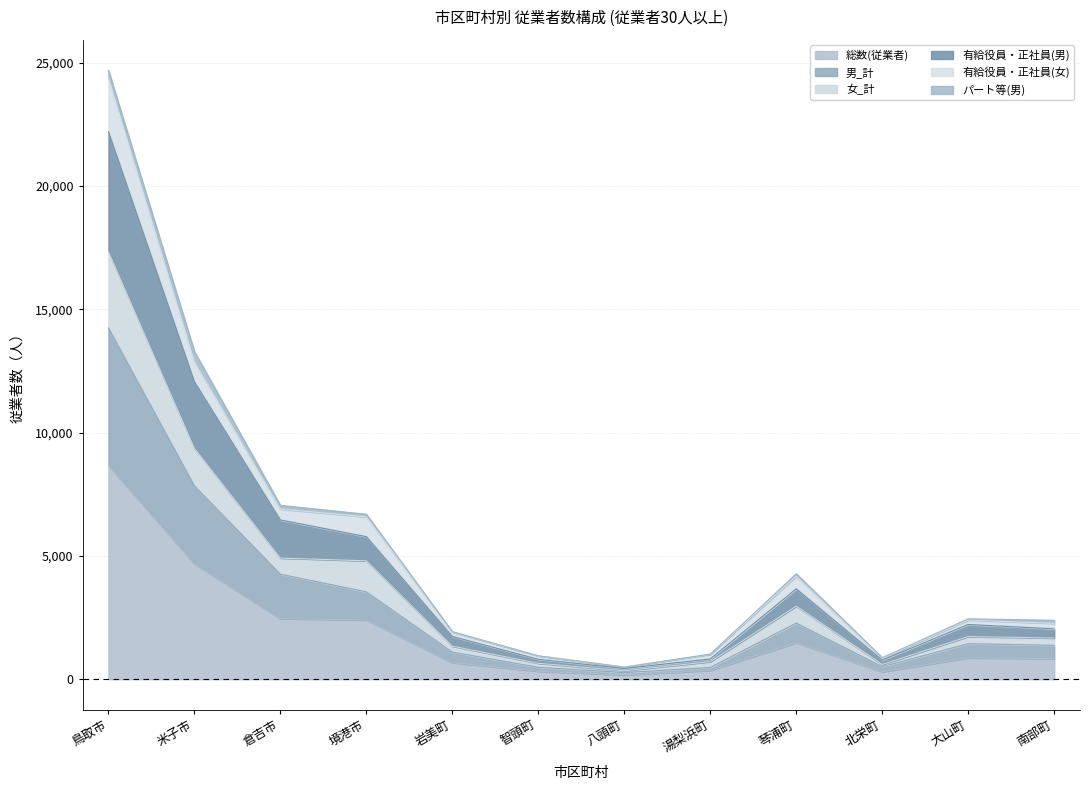

Where is 総数(従業者) nearest to the value 4421?

米子市